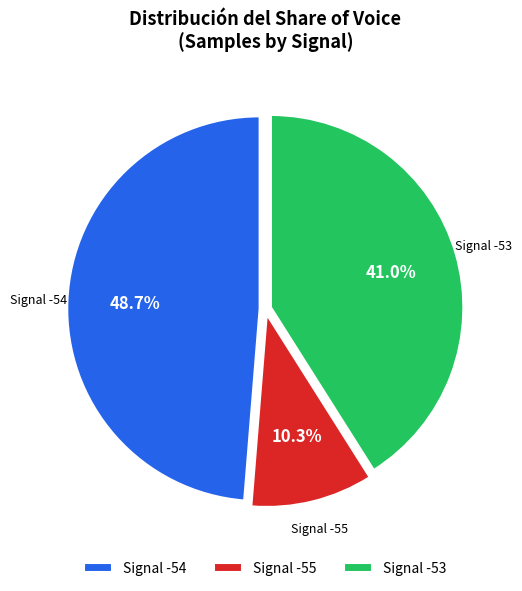

What is the smallest slice in the pie chart?

Signal -55